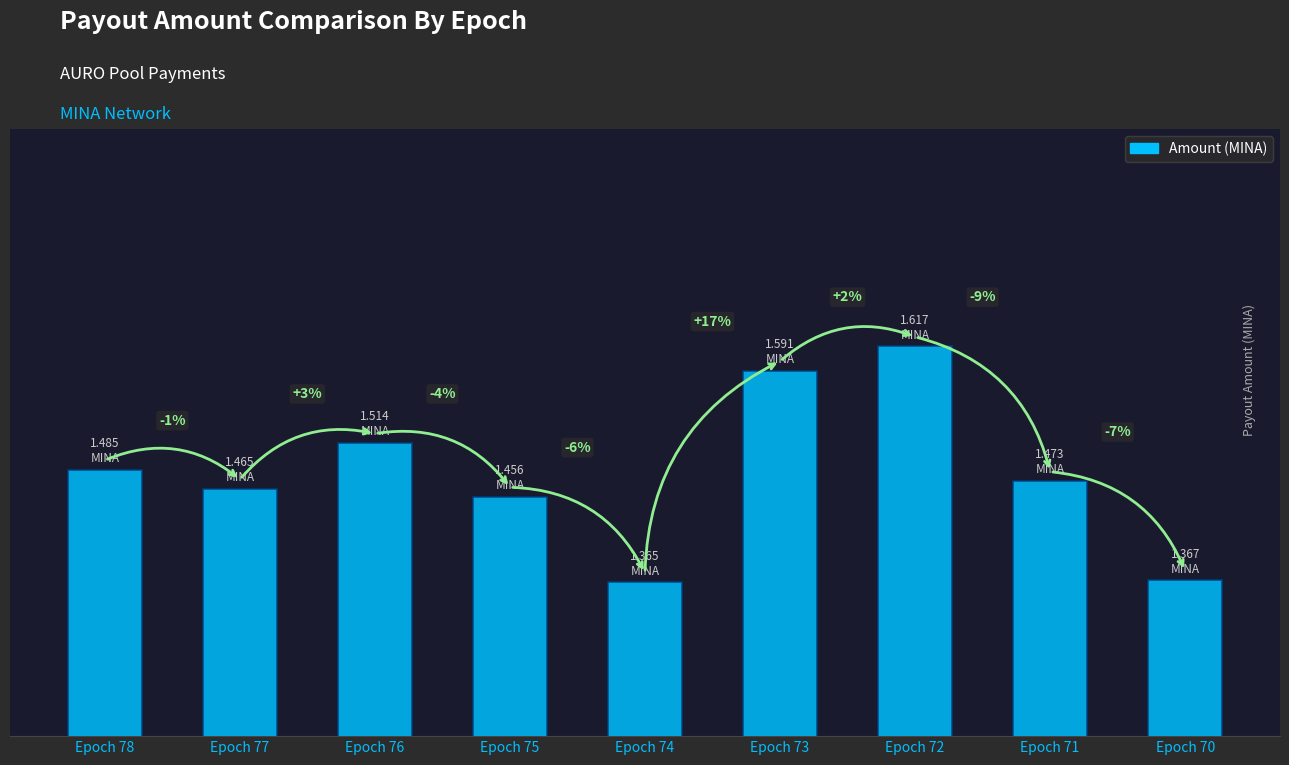

Which has a higher value, Epoch 73 or Epoch 76?

Epoch 73